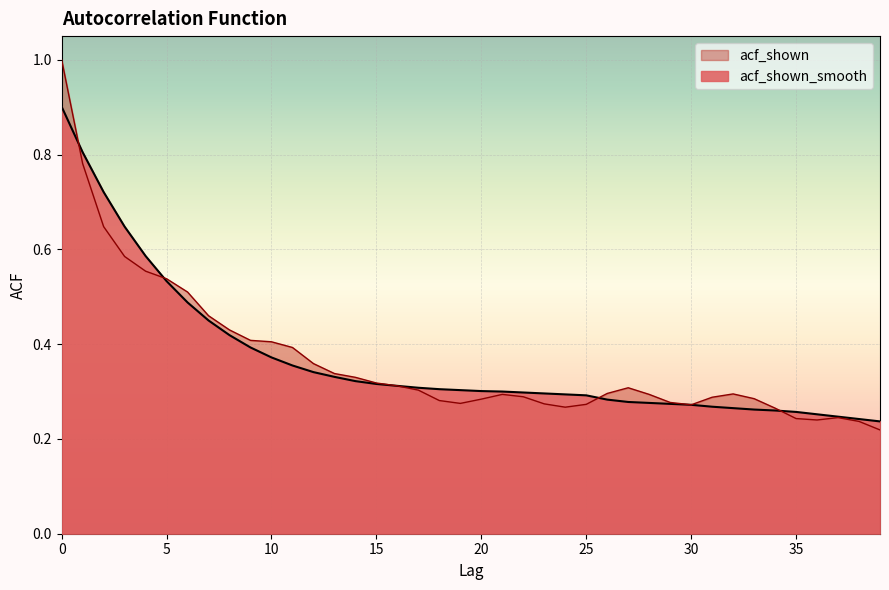

Reading left to right, what are all the values shown in this chart?

acf_shown_smooth: 0=0.9	1=0.8	2=0.7	3=0.6	4=0.6	5=0.5	6=0.5	7=0.5	8=0.4	9=0.4	10=0.4	11=0.4	12=0.3	13=0.3	14=0.3	15=0.3	16=0.3	17=0.3	18=0.3	19=0.3	20=0.3	21=0.3	22=0.3	23=0.3	24=0.3	25=0.3	26=0.3	27=0.3	28=0.3	29=0.3	30=0.3	31=0.3	32=0.3	33=0.3	34=0.3	35=0.3	36=0.3	37=0.2	38=0.2	39=0.2
acf_shown: 0=1.0	1=0.8	2=0.6	3=0.6	4=0.6	5=0.5	6=0.5	7=0.5	8=0.4	9=0.4	10=0.4	11=0.4	12=0.4	13=0.3	14=0.3	15=0.3	16=0.3	17=0.3	18=0.3	19=0.3	20=0.3	21=0.3	22=0.3	23=0.3	24=0.3	25=0.3	26=0.3	27=0.3	28=0.3	29=0.3	30=0.3	31=0.3	32=0.3	33=0.3	34=0.3	35=0.2	36=0.2	37=0.2	38=0.2	39=0.2